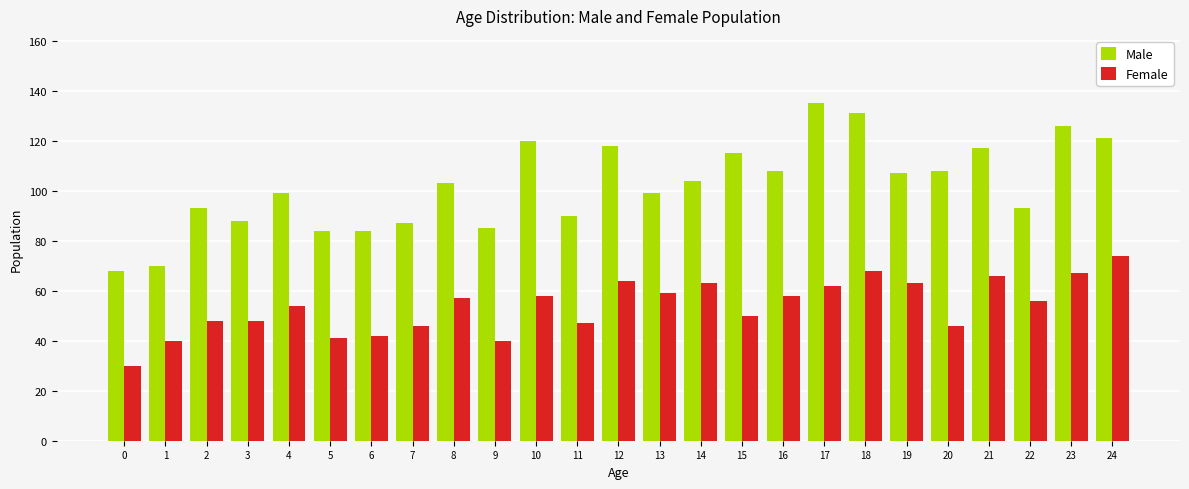

Rank the series by their maximum value, from lowest to highest.

Female, Male